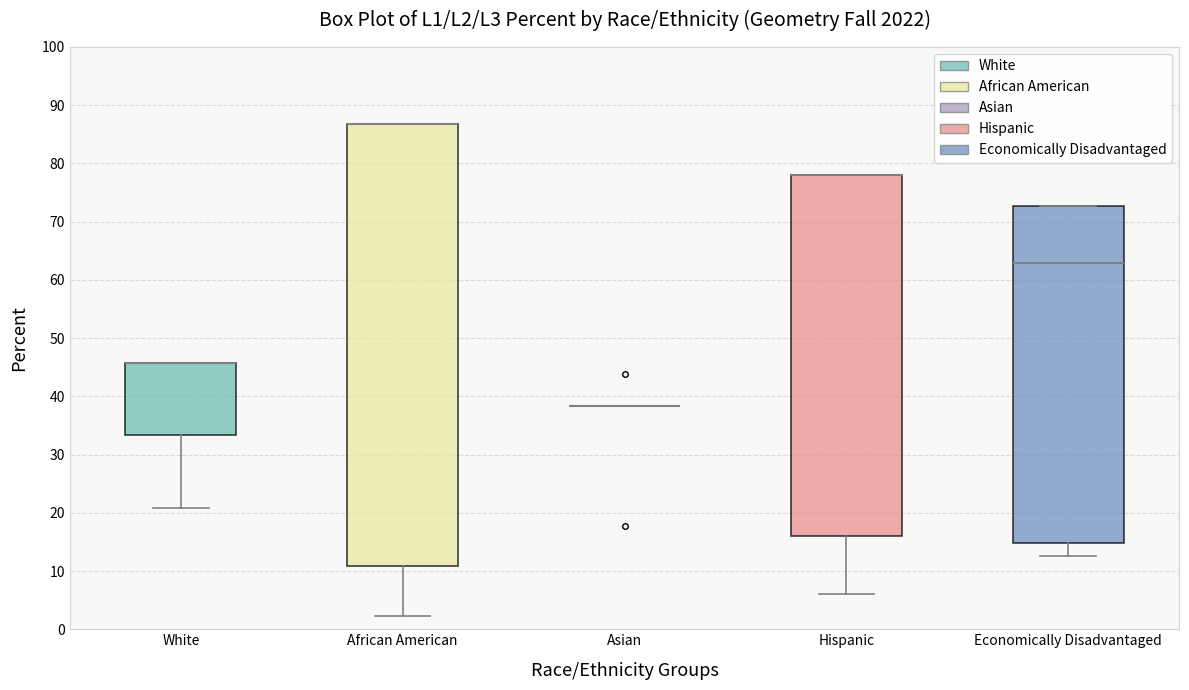

Reading left to right, read every box against the y-axis: the position of its median line, the range the box covers, and the ends of its whiskers. The values are not printed on the chart, so give them approximately, as read against the axis.

White: median 46 (drawn on the box's upper edge), box 33 to 46, whiskers 21 to 46
African American: median 87 (drawn on the box's upper edge), box 11 to 87, whiskers 2 to 87
Asian: box collapsed to a line at 38, whiskers 38 to 38
Hispanic: median 78 (drawn on the box's upper edge), box 16 to 78, whiskers 6 to 78
Economically Disadvantaged: median 63, box 15 to 73, whiskers 13 to 73